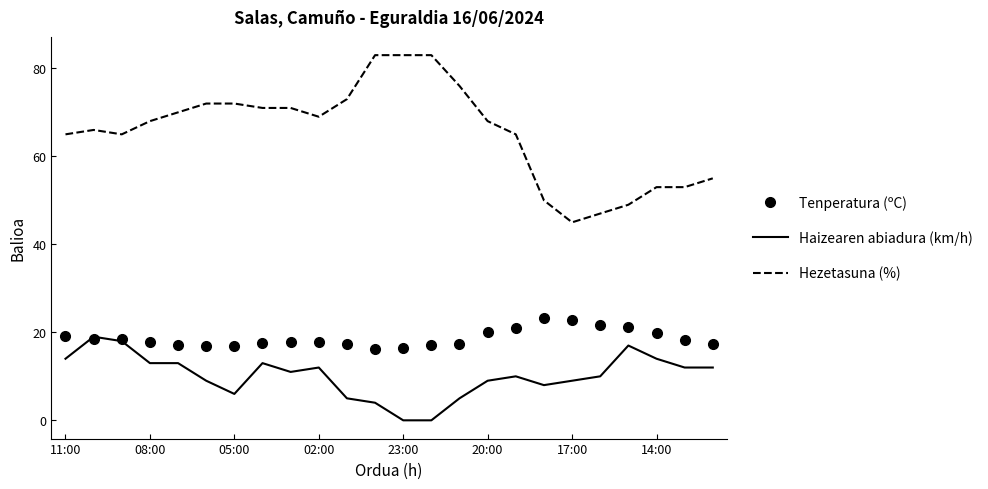

Which series has the widest spread of values?

Hezetasuna (%)